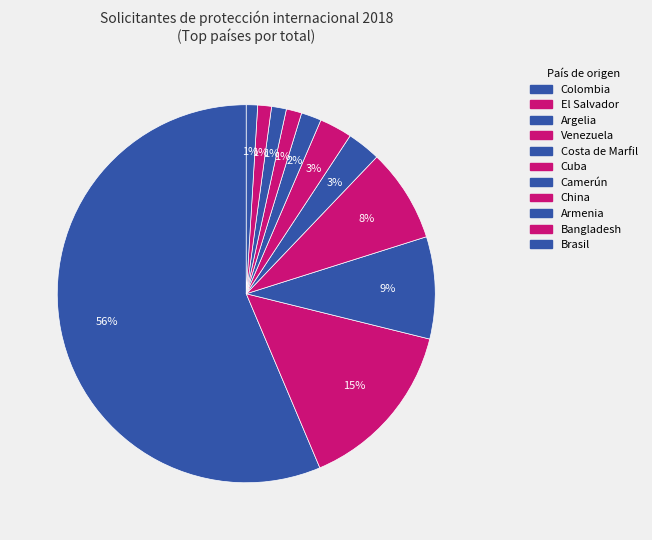

The Bangladesh slice represents 12% of the pie. True or false?

False